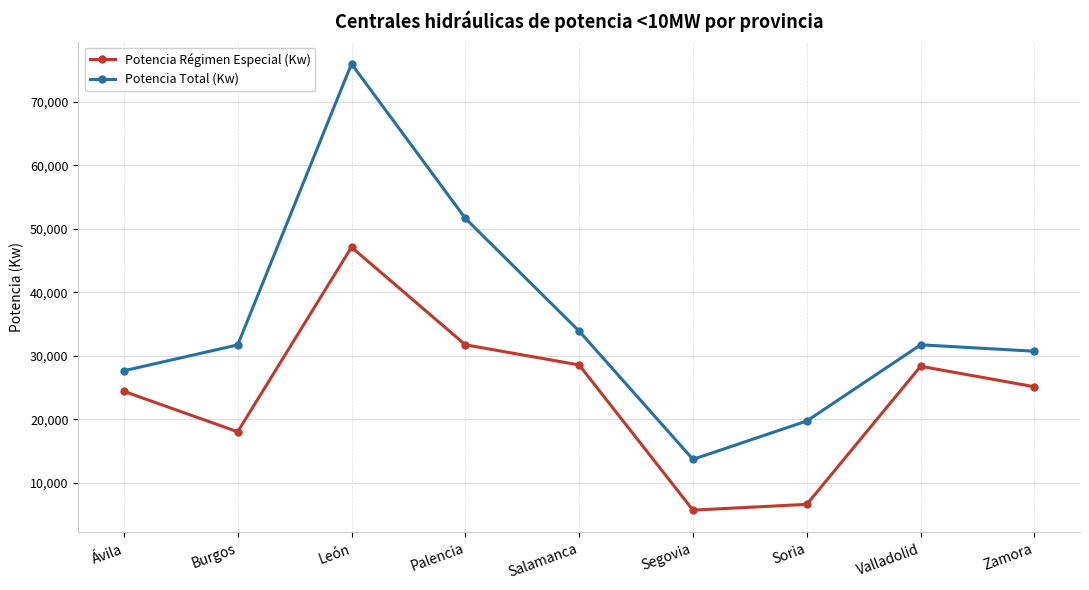

How many interior local valleys does the Potencia Total (Kw) series have?

1